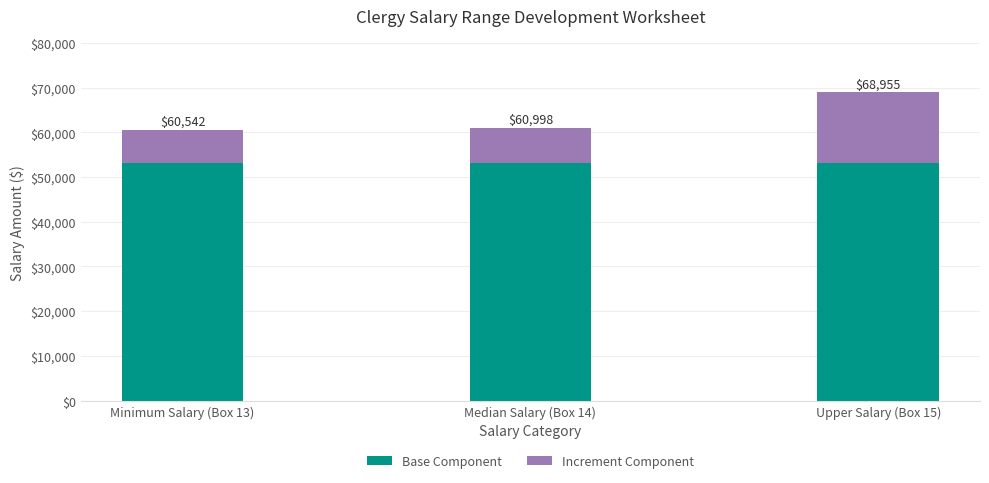

What is the value of the Base Component bar at the 3rd from the left?

53041.9